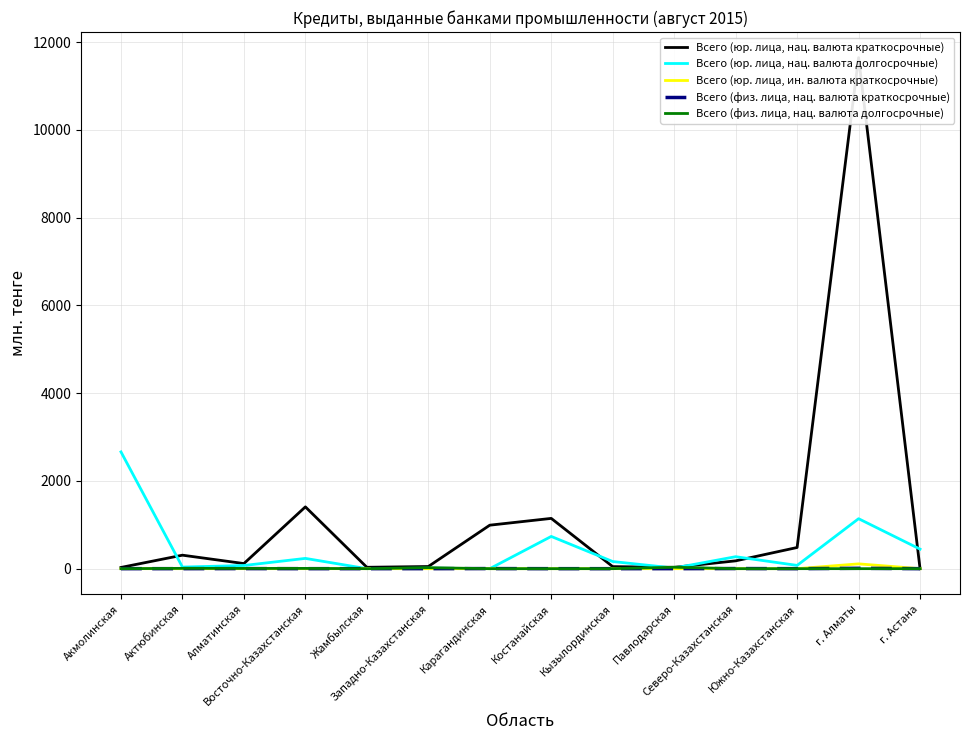

What is the sum of the Всего (юр. лица, нац. валюта краткосрочные) values at Южно-Казахстанская and Костанайская?

1628.7